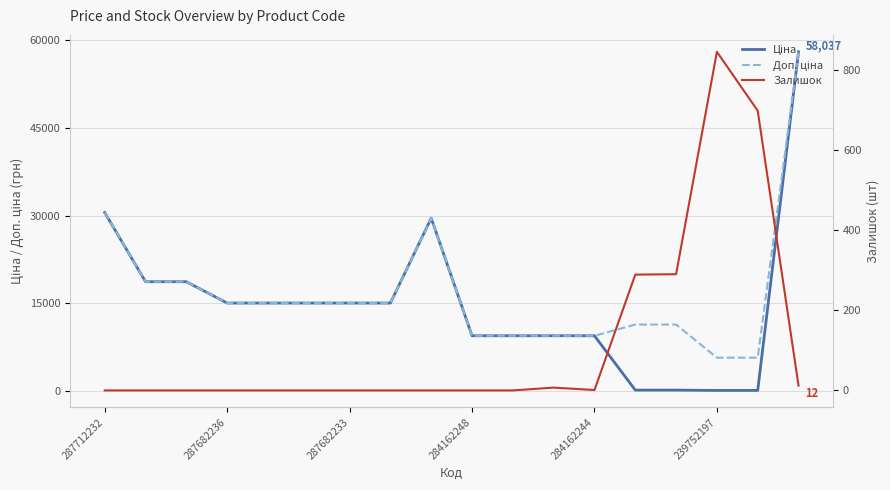

Rank the series by their maximum value, from highest to lowest.

Ціна, Доп. ціна, Залишок